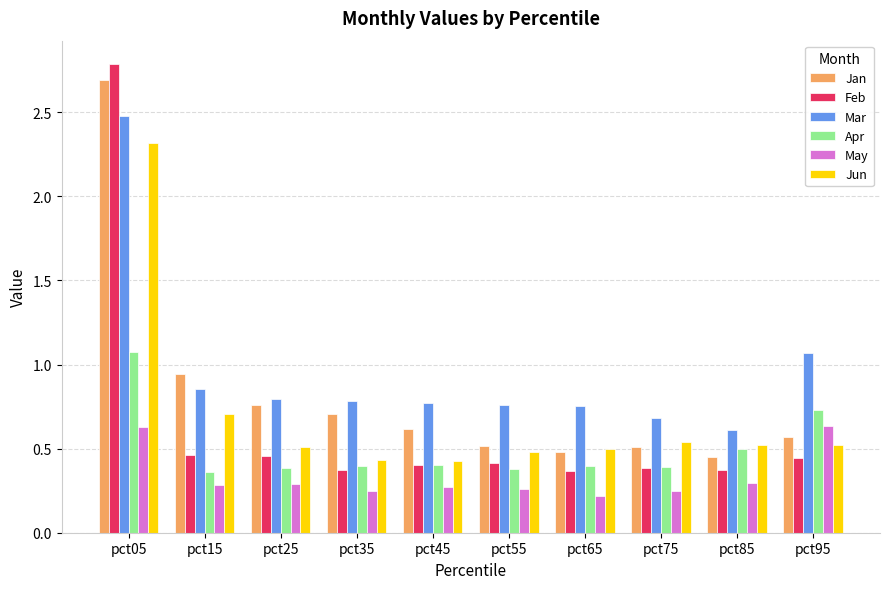

What is the sum of all Jan values?

8.3